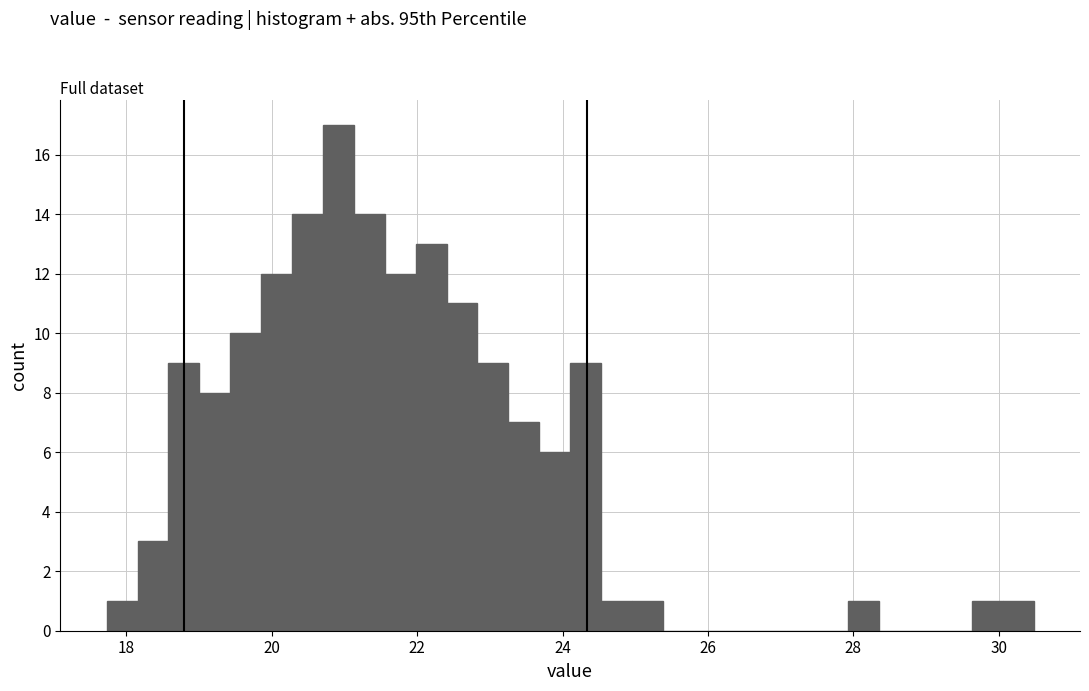

Around what value on the x-axis is the tallest bar? Give the approximate position of its centre, as read against the axis.

21.0